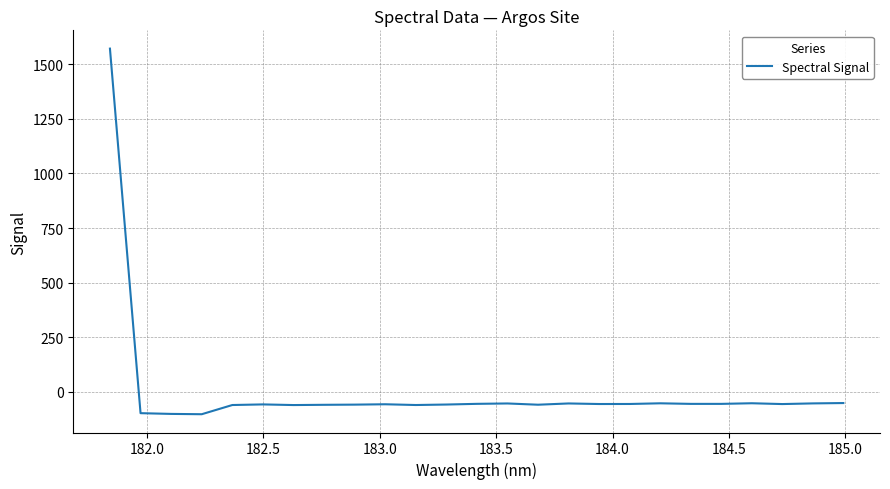

How many lines are shown in the chart?

1